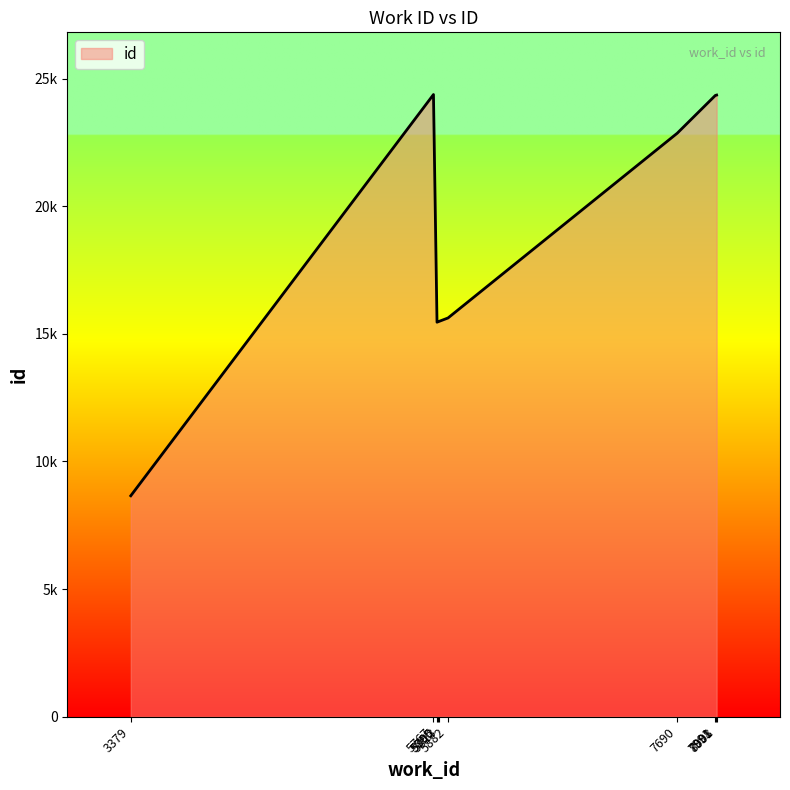

Is this an area chart (filled region under the line)?

Yes